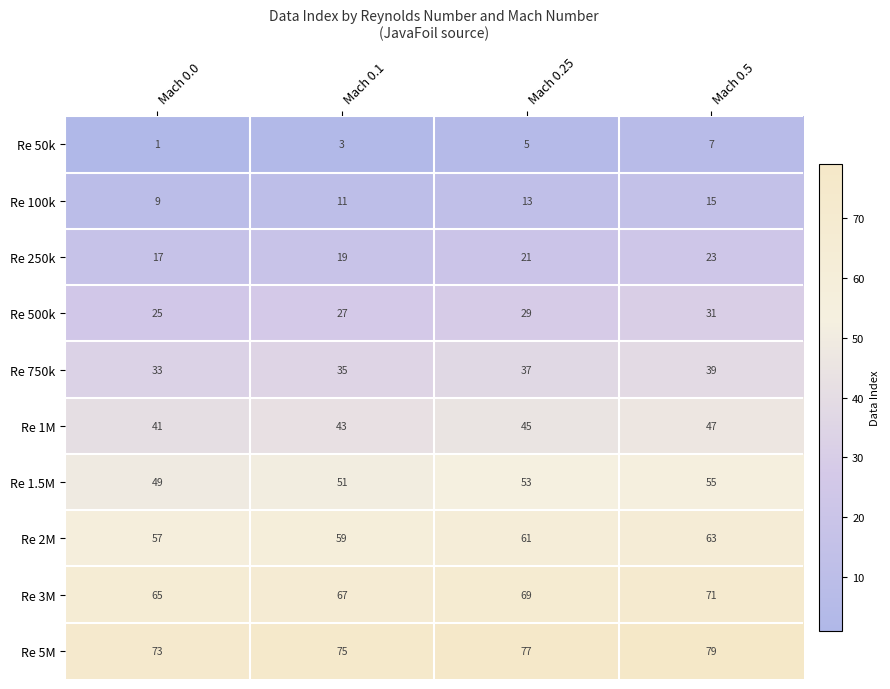

What is the approximate value of Re 750k at Mach 0.25?

37